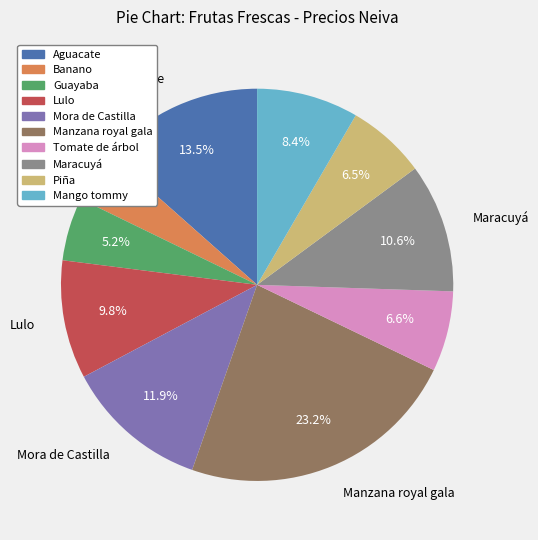

Is there any slice that represents more than half of the pie?

No